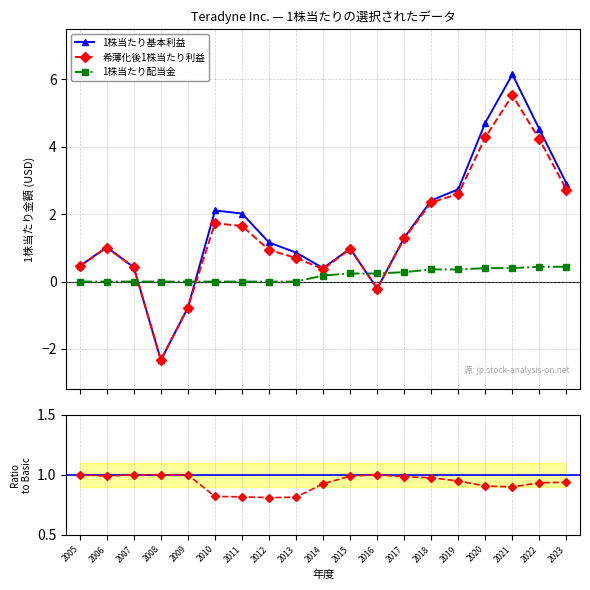

How many interior local peaks does the 希薄化後1株当たり利益 series have?

4